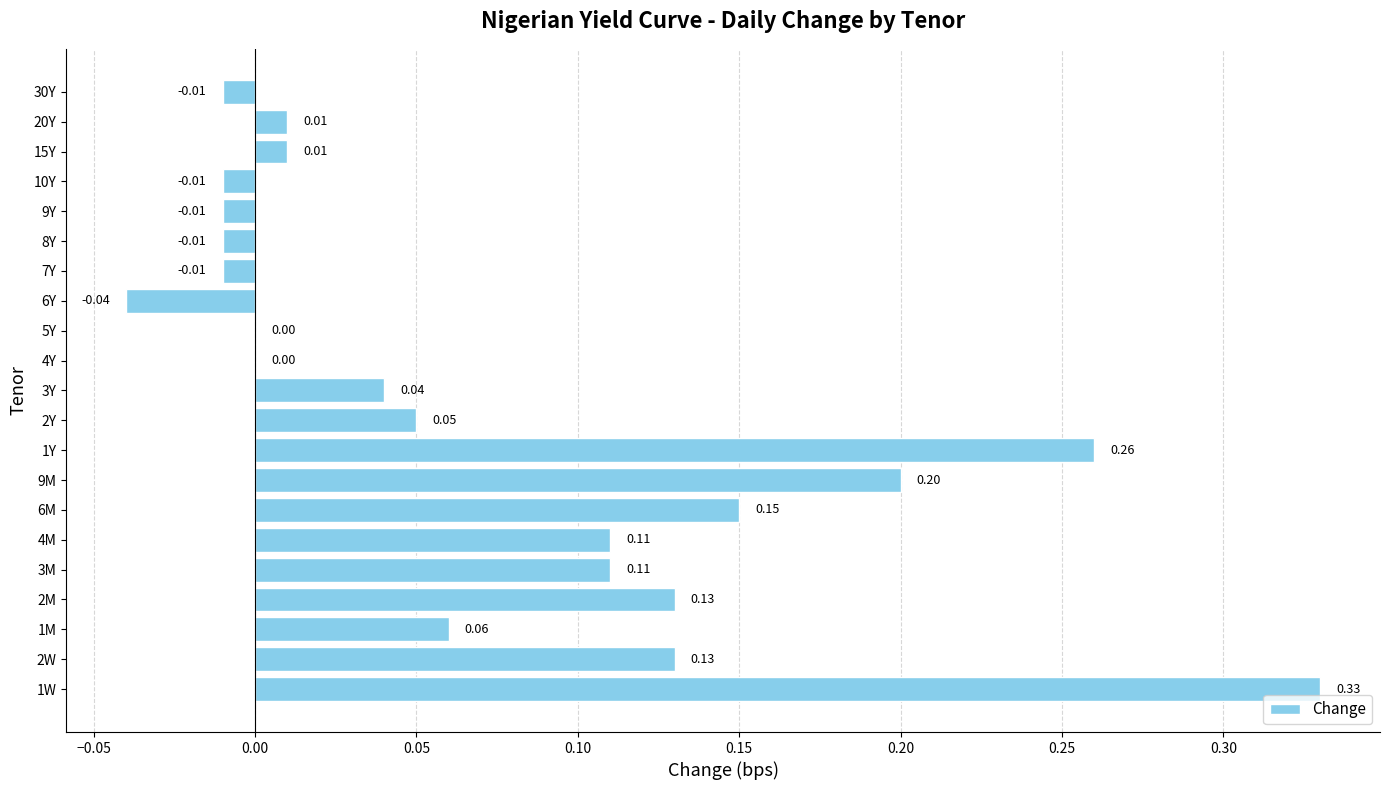

How many distinct data groups are displayed?

1